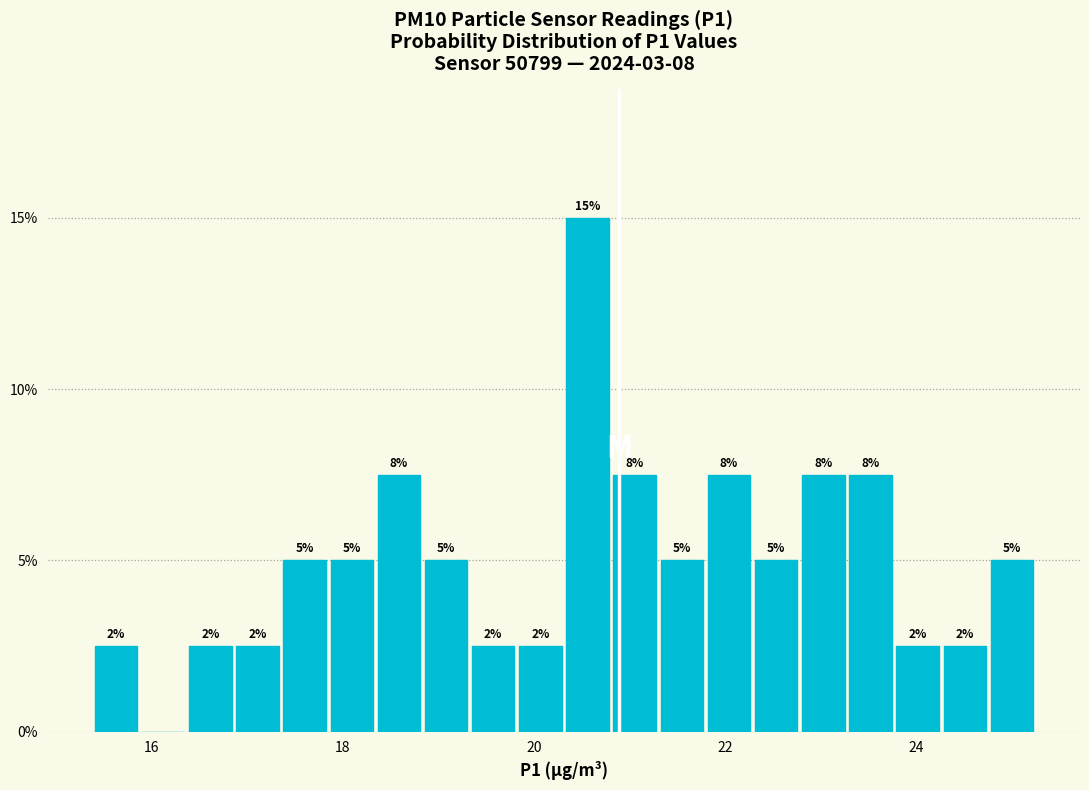

Around what value on the x-axis is the tallest bar? Give the approximate position of its centre, as read against the axis.

20.6